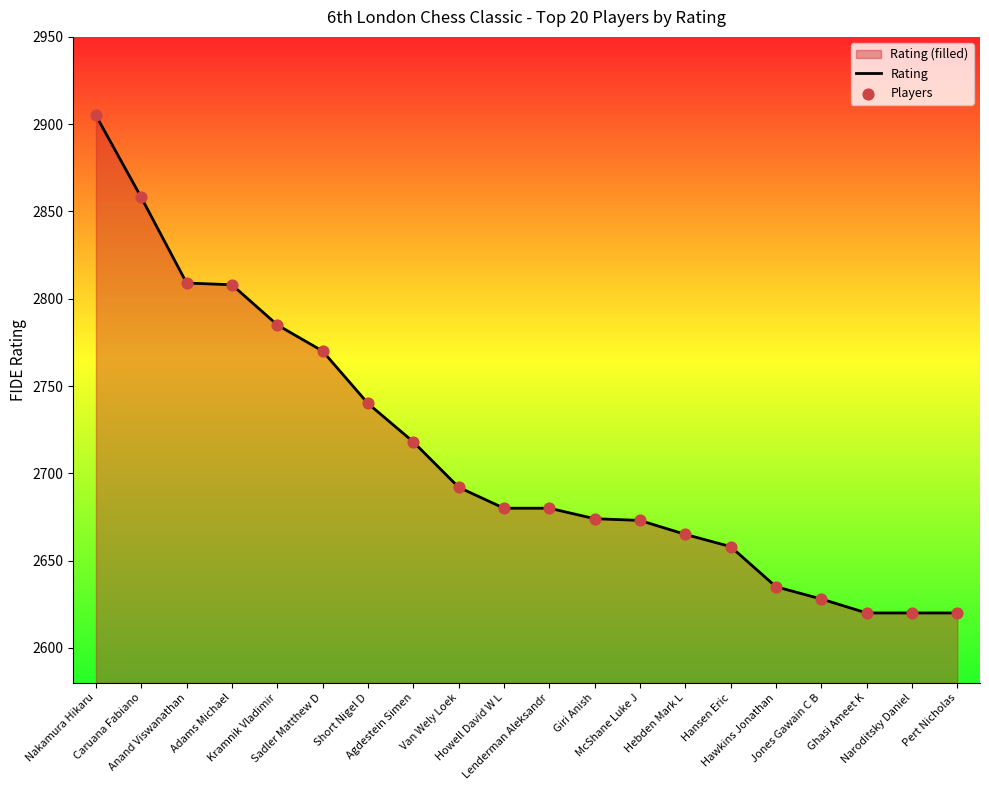

Which series has the widest spread of Y values?

Rating